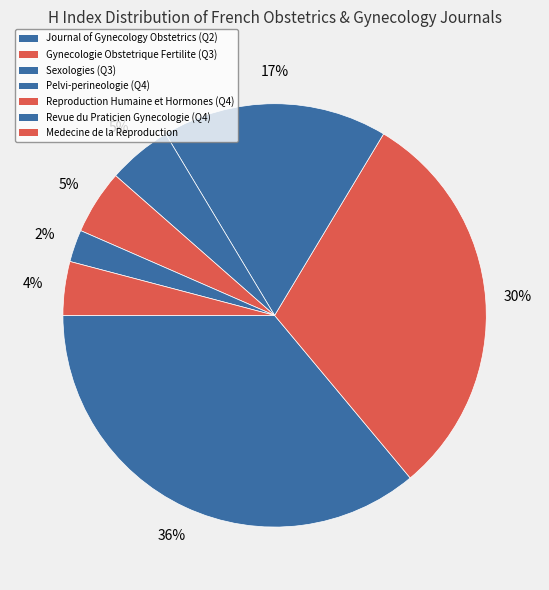

Which category has the biggest portion of the pie?

Journal of Gynecology Obstetrics (Q2)